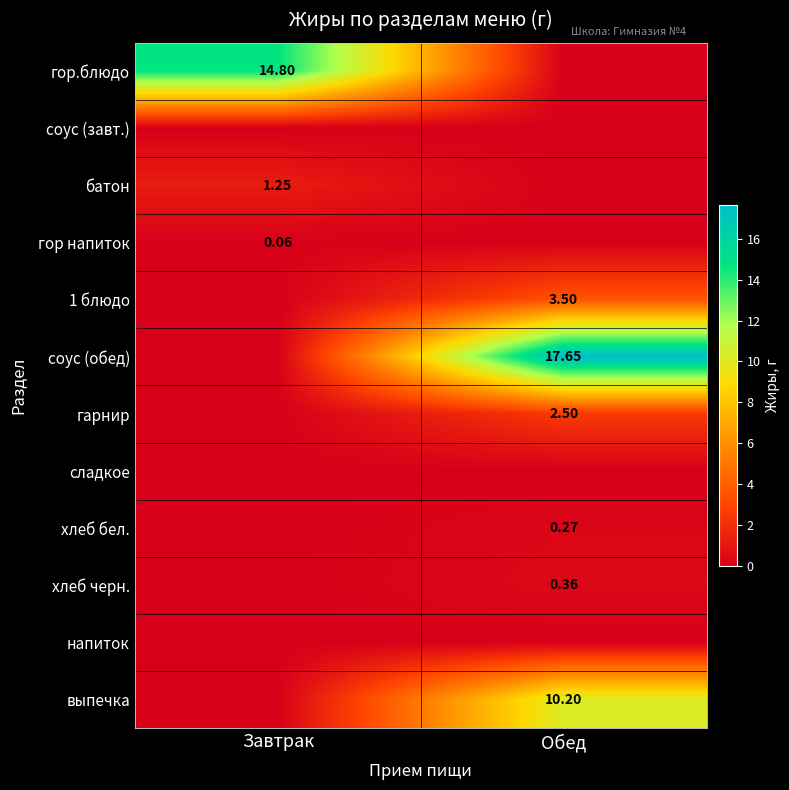

Is the value of соус (обед) at Обед greater than the value of гор напиток at Завтрак?

Yes